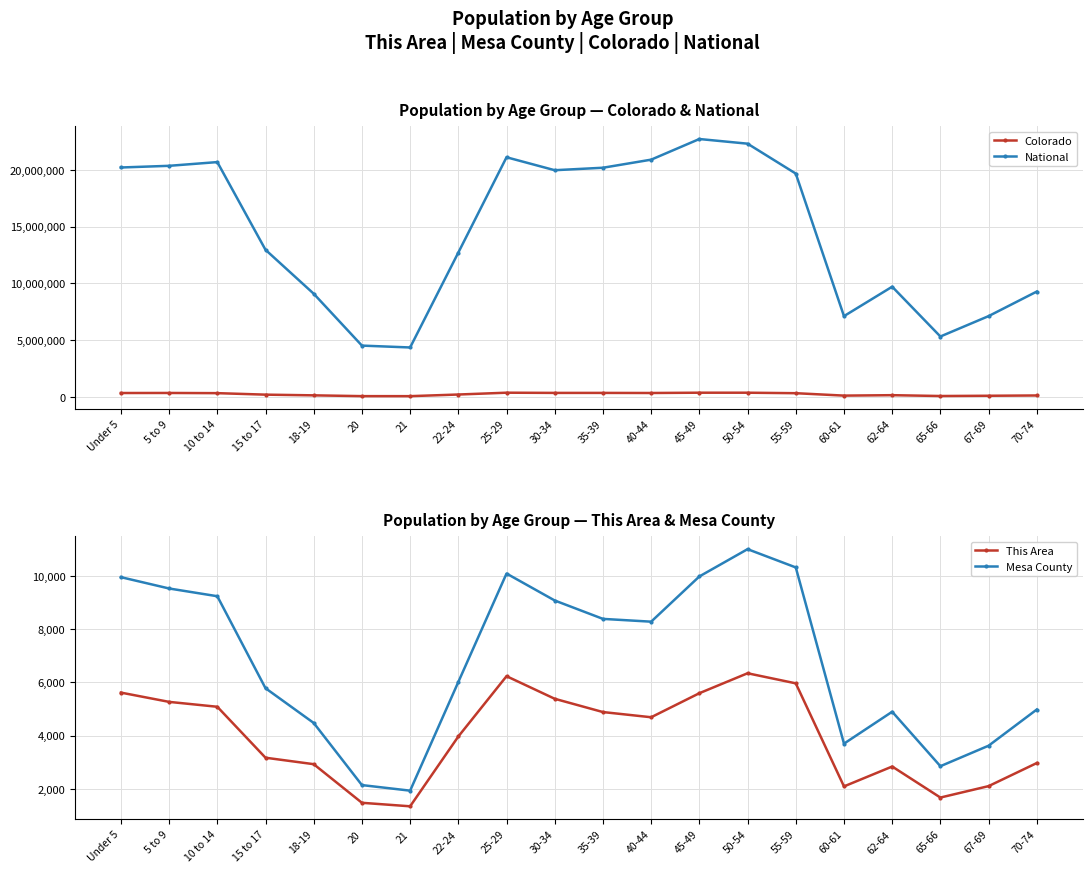

Where does the National series first go above 19664805?

Under 5